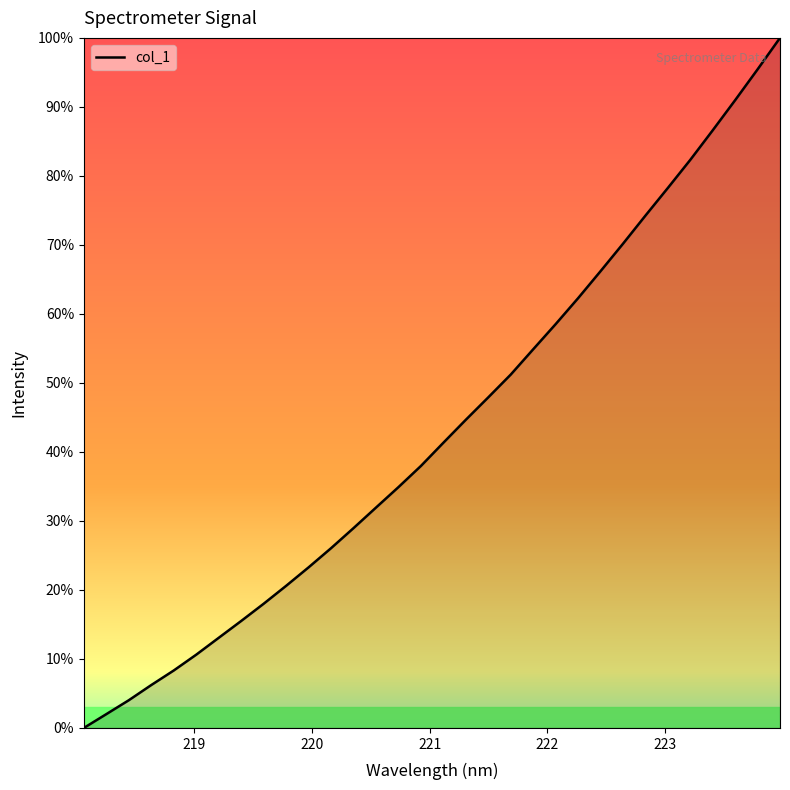

What is the difference between the maximum and minimum values?

100.0